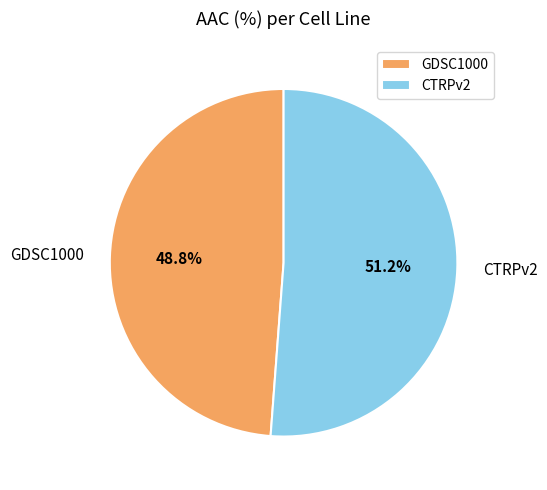

The CTRPv2 slice represents 37% of the pie. True or false?

False